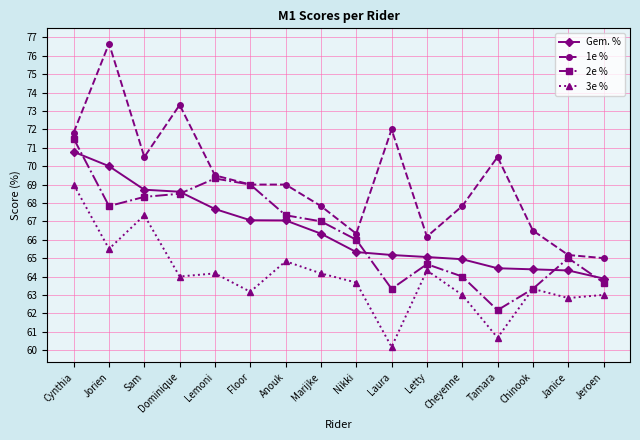

Where does the 2e % series first go above 67?

Cynthia